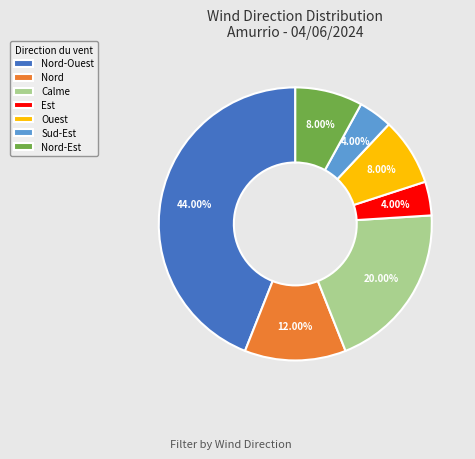

To the nearest percent, what is the difference between the largest and smallest slice percentages?

40%